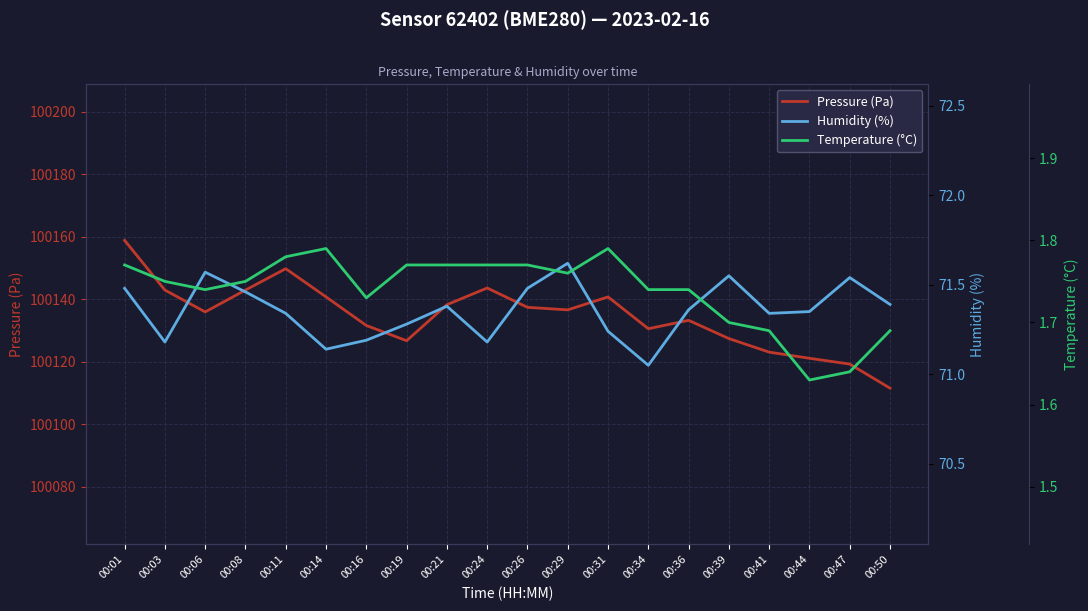

True or false: Temperature (°C) and Pressure (Pa) intersect in this chart.

False